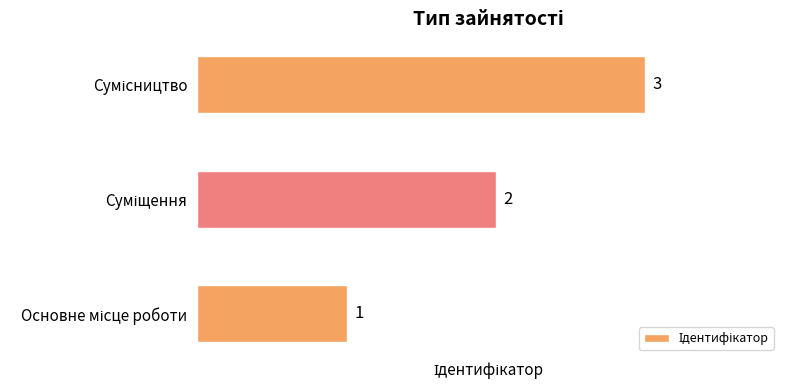

How many values are between 1 and 3?

3